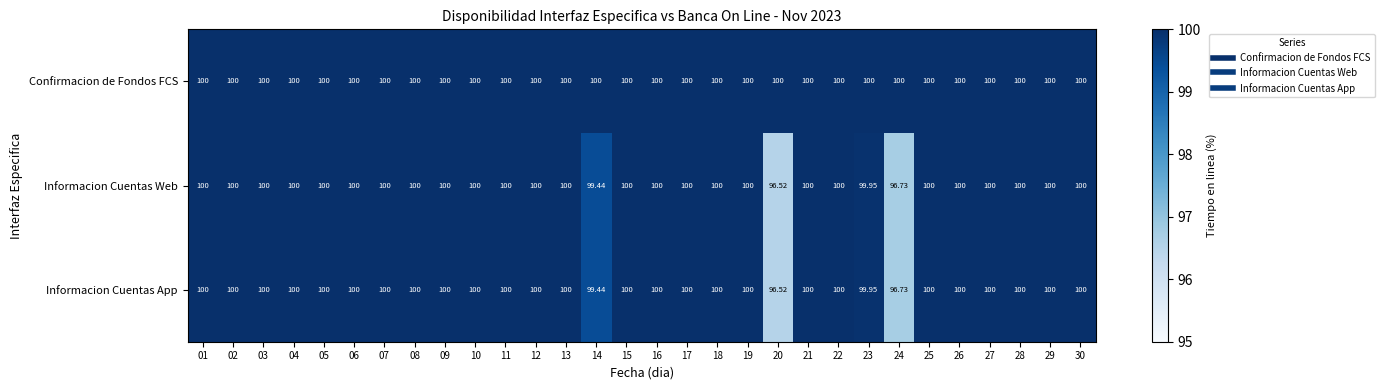

How many data points in Informacion Cuentas Web are less than 100?

4